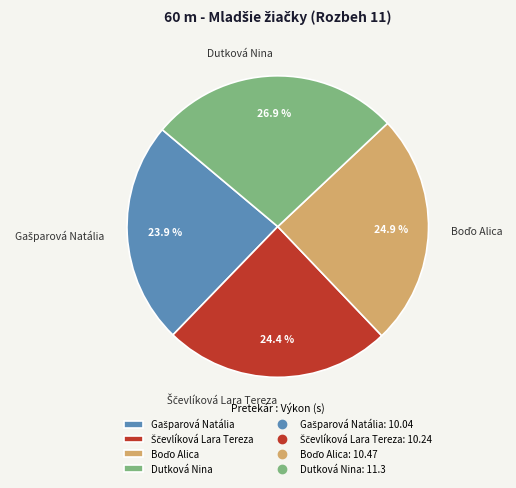

Does Dutková Nina account for over 50% of the chart?

No